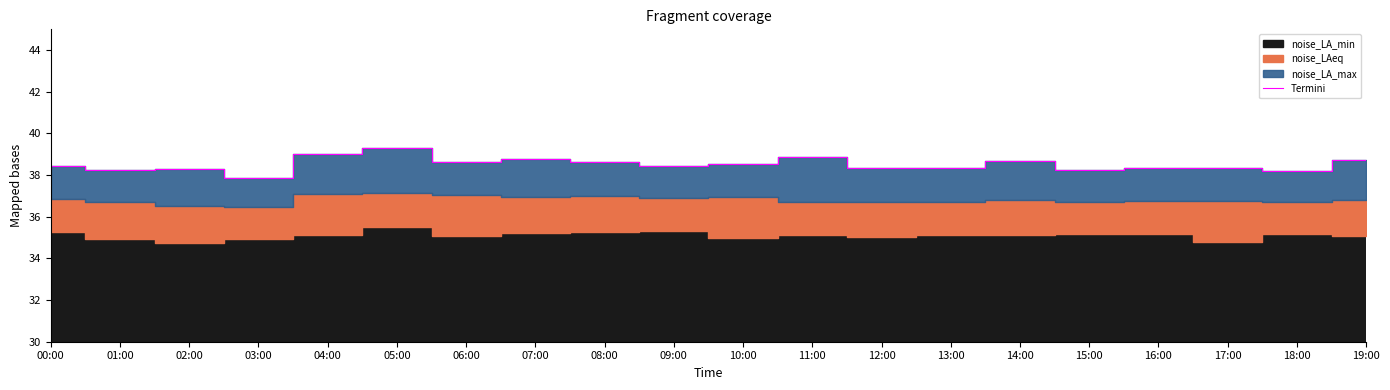

The value at 14:00 is 52.9. True or false?

False